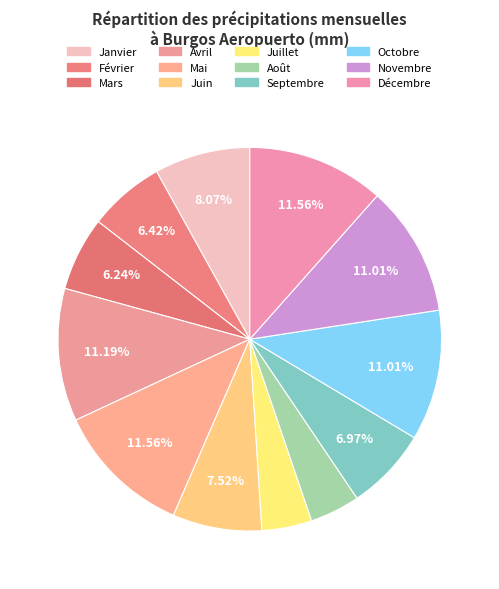

To the nearest percent, what is the average slice percentage?

8%